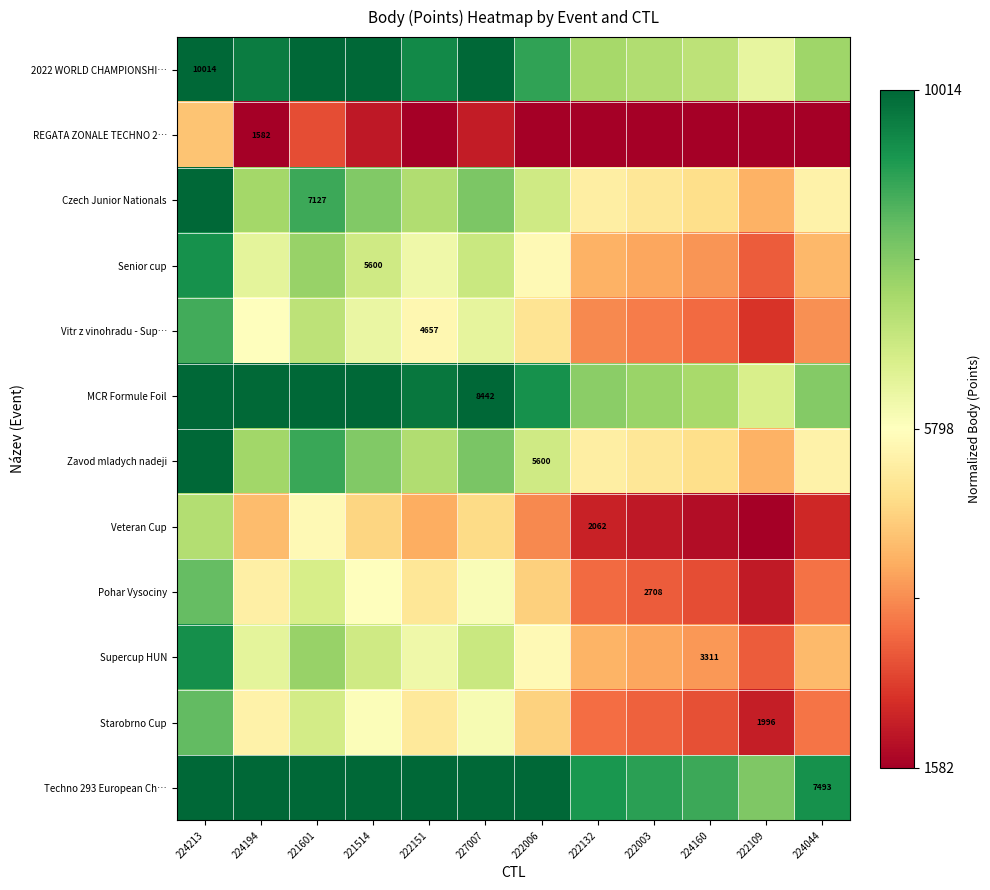

What is the difference between the maximum and minimum values in the Vitr z vinohradu - Sup… series?

0.7